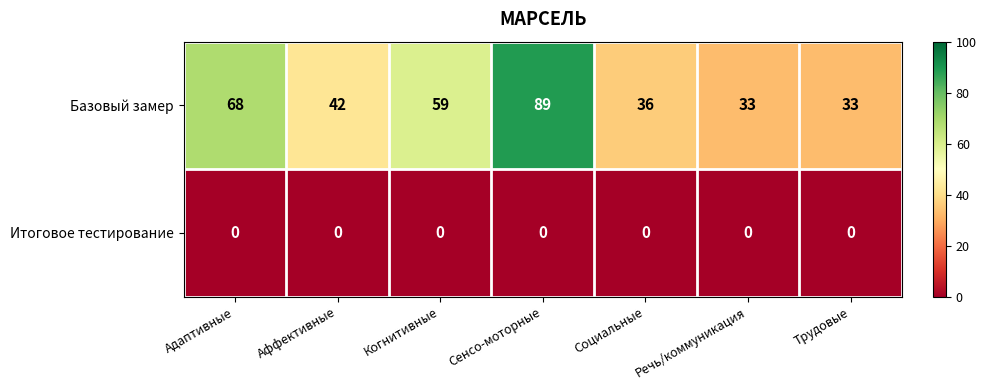

What is the total value across all series at Трудовые?

33